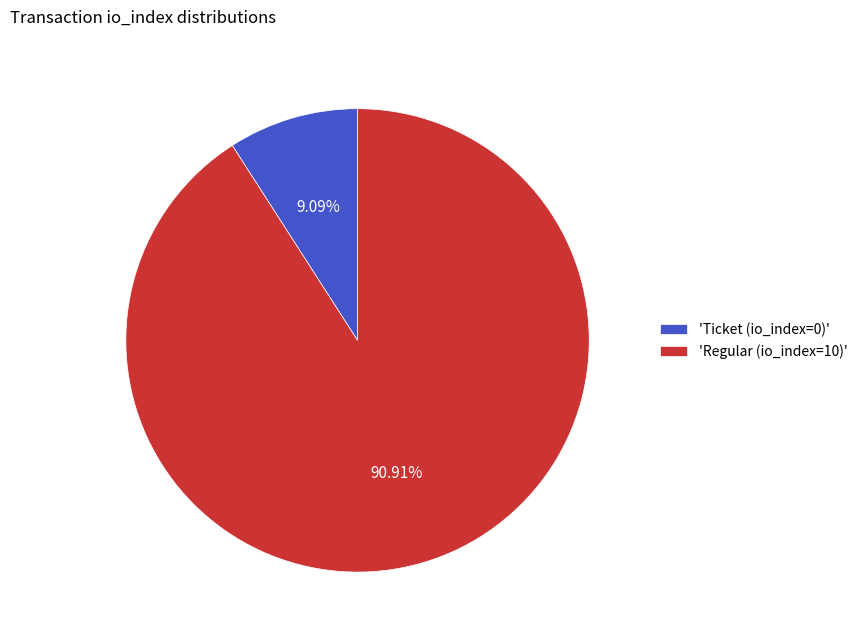

How many segments does this pie chart have?

2